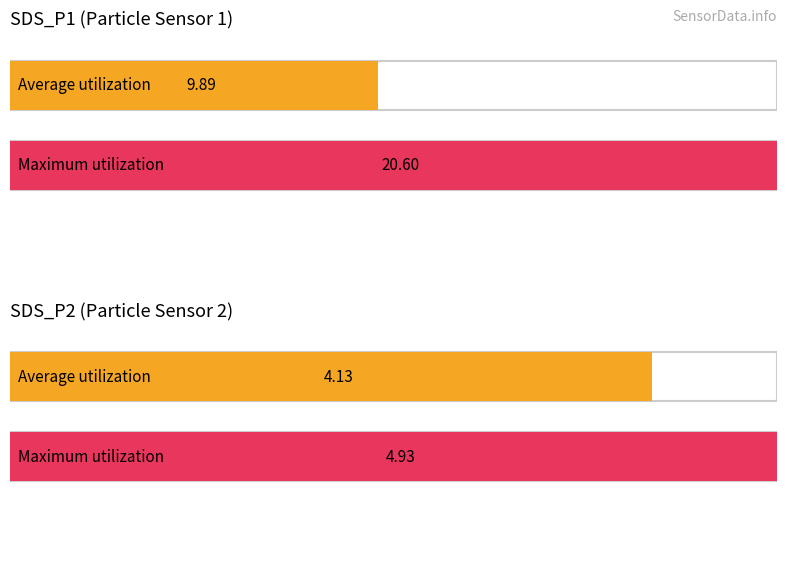

What is the difference between the Average utilization values at SDS_P2 and SDS_P1?

5.8